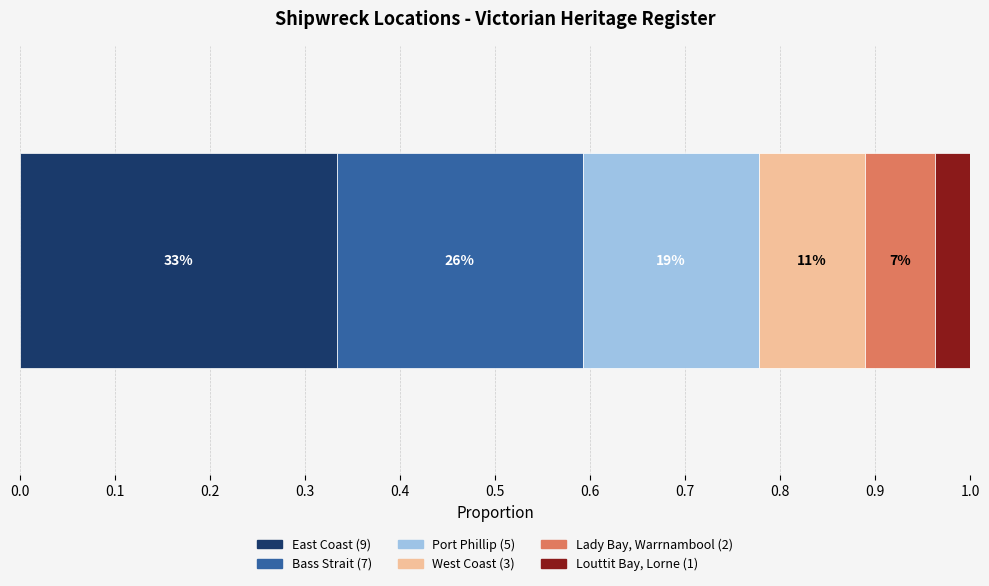

What is the value of the 5th bar from the left?

2